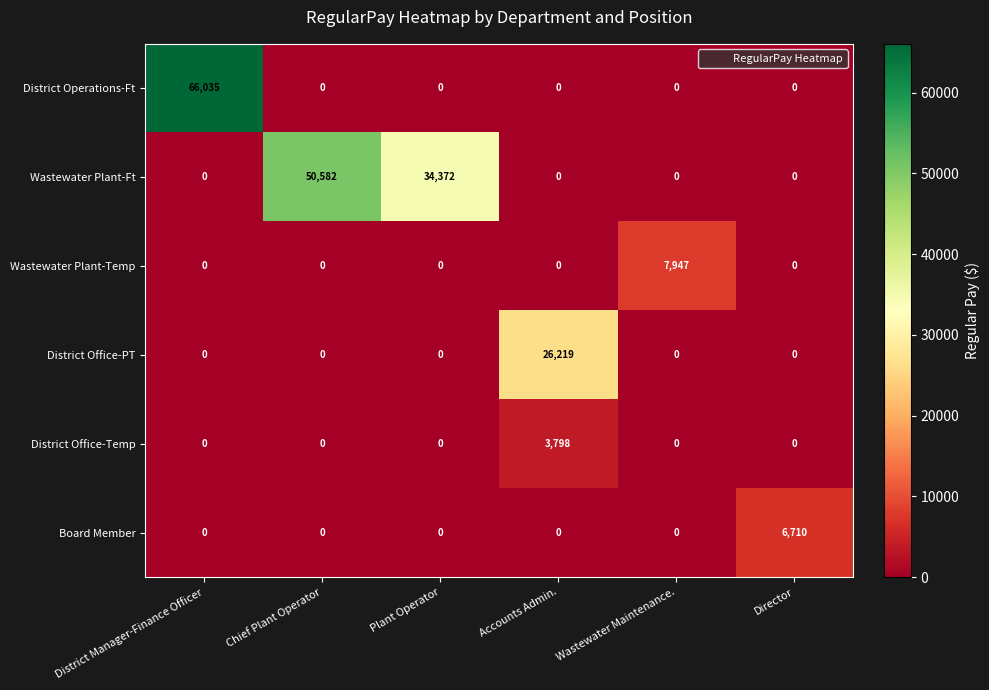

At which category is the sum across all series the highest?

District Manager-Finance Officer